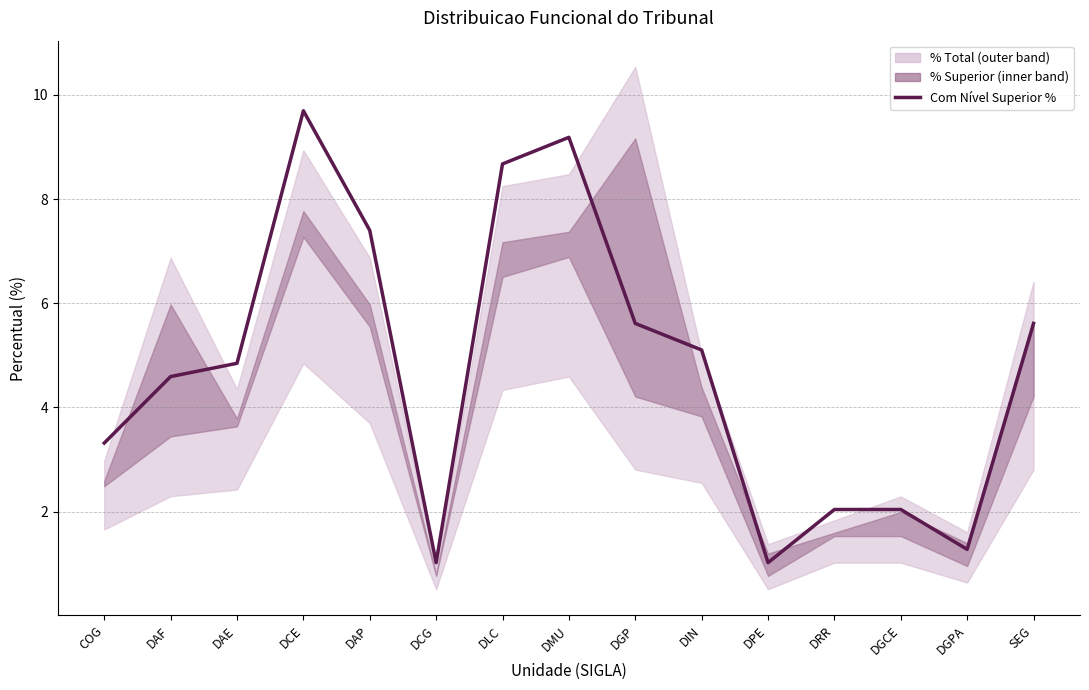

What is the sum of the values at DGP and DCE?

15.3